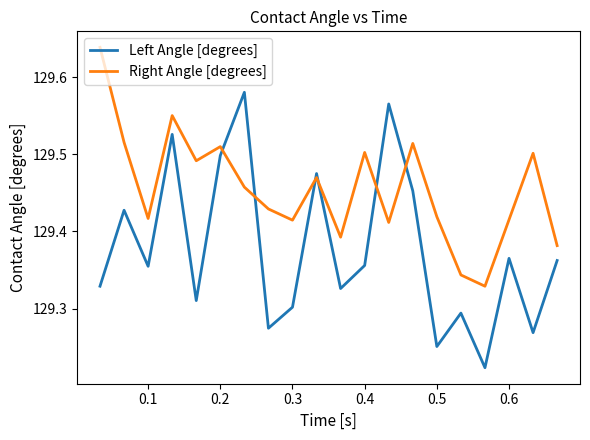

Which series has the widest spread of values?

Left Angle [degrees]